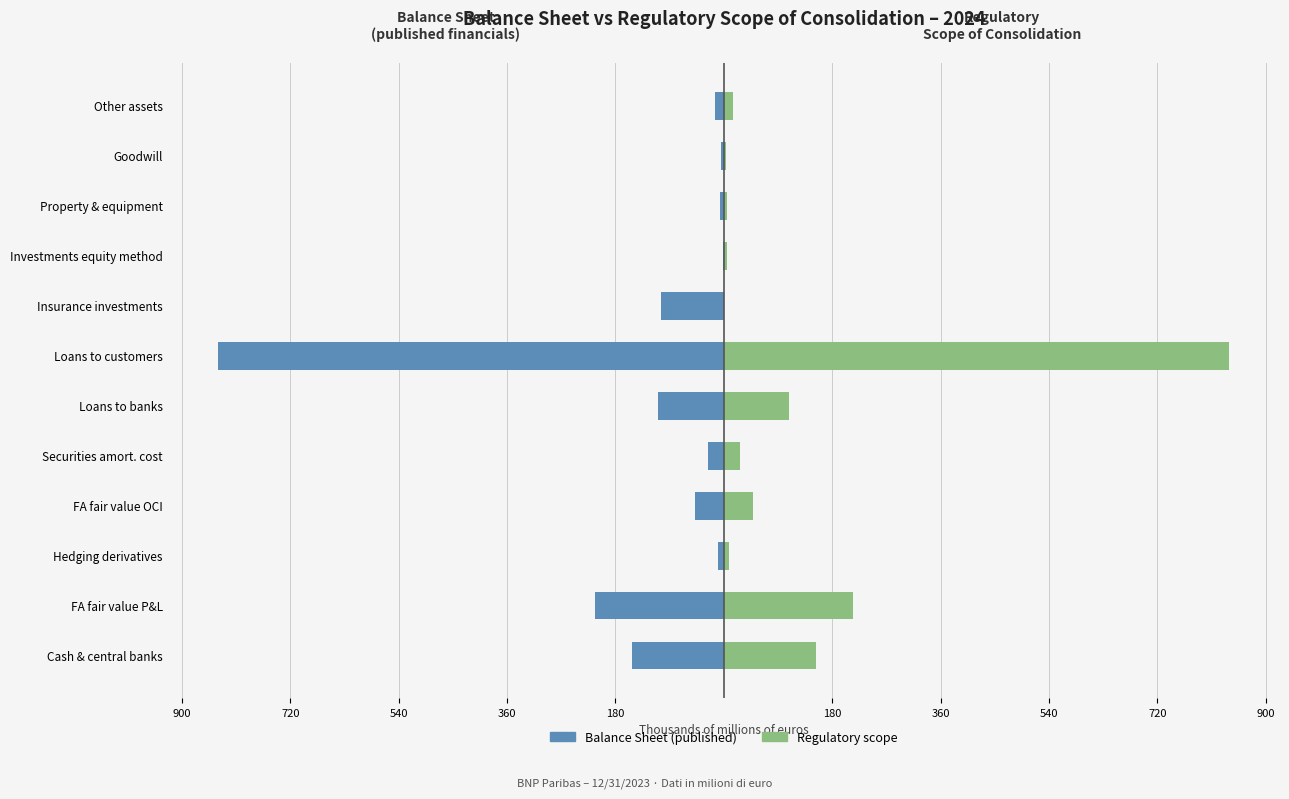

The Regulatory scope series shows 26.4 at Securities amort. cost. True or false?

True